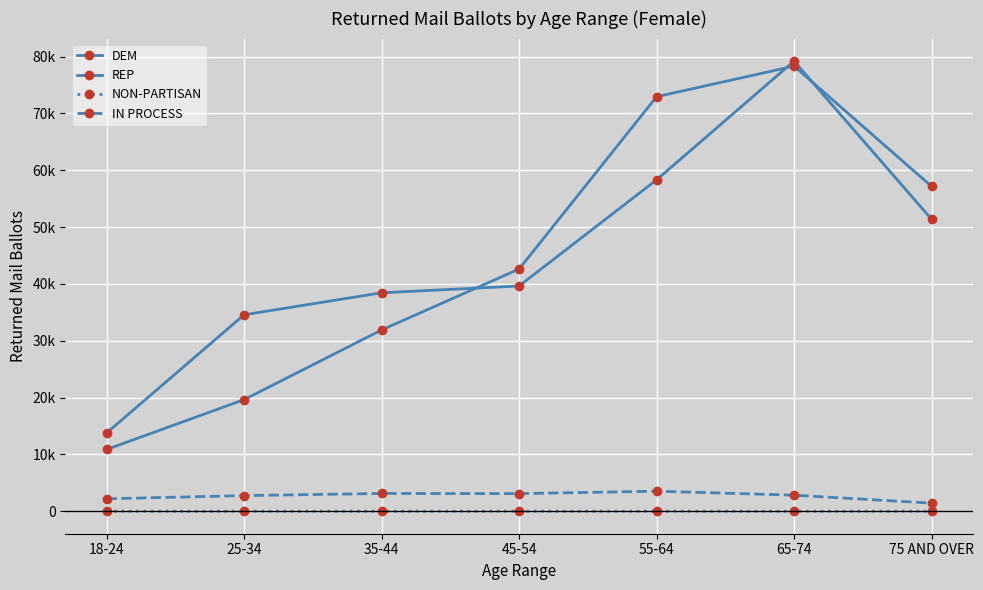

Does the chart have visible grid lines?

Yes